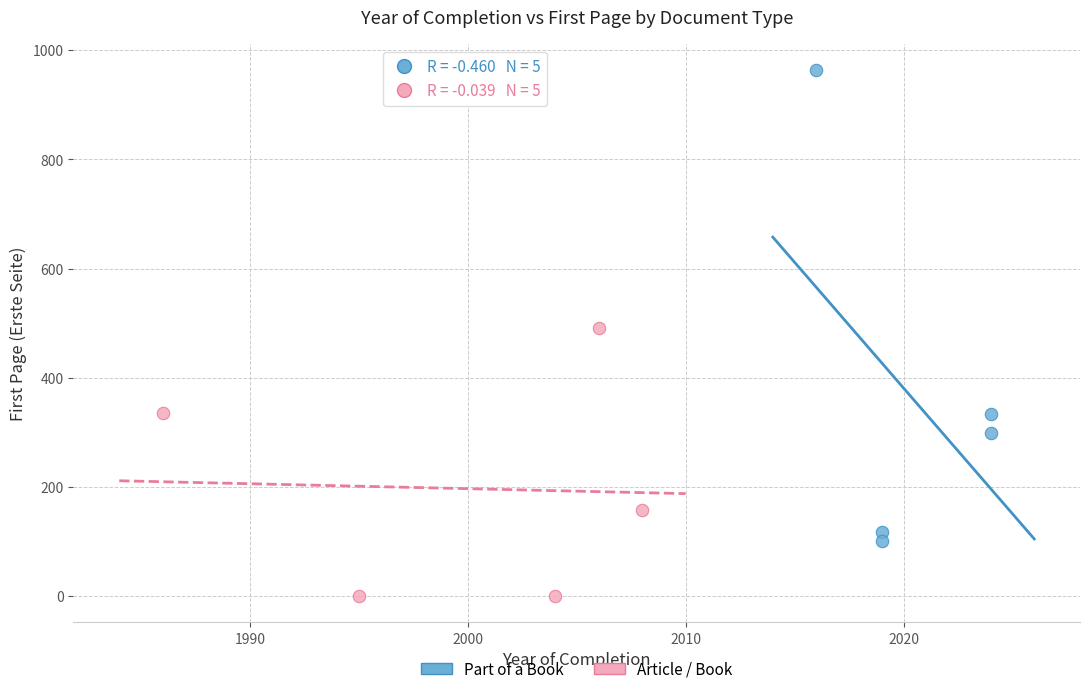

Which series reaches the maximum Y coordinate?

Part of a Book